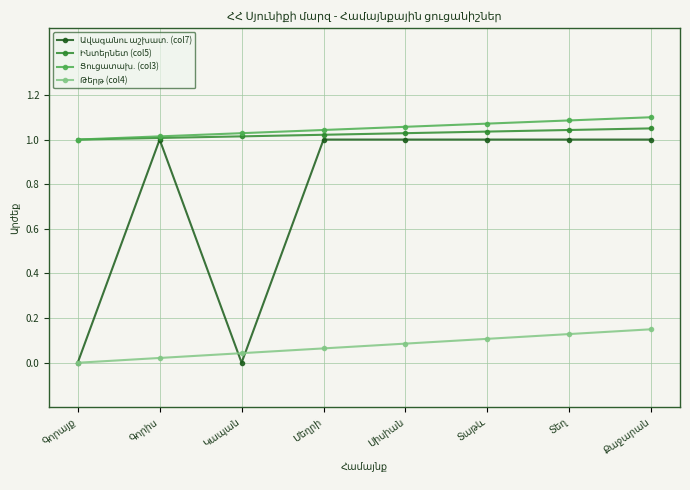

The value of Թերթ (col4) at Սիսիան is 0.1. True or false?

True